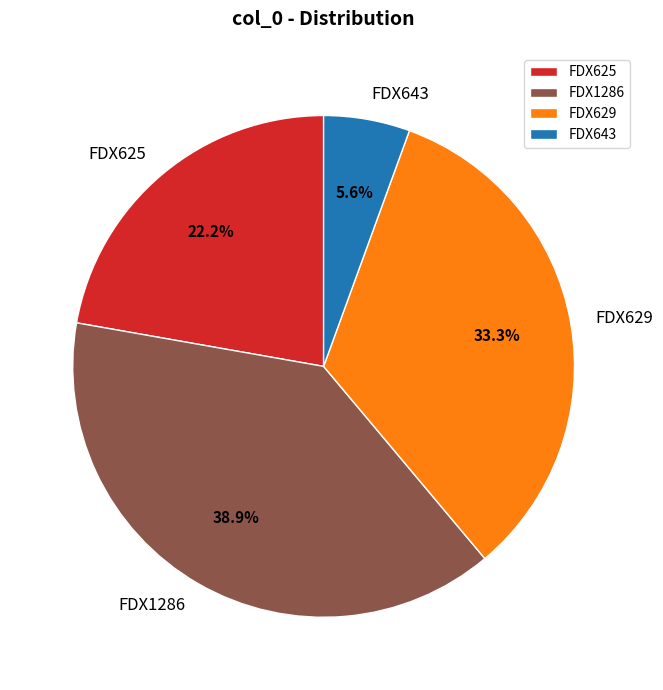

To the nearest percent, what is the combined percentage of FDX629 and FDX1286?

72%